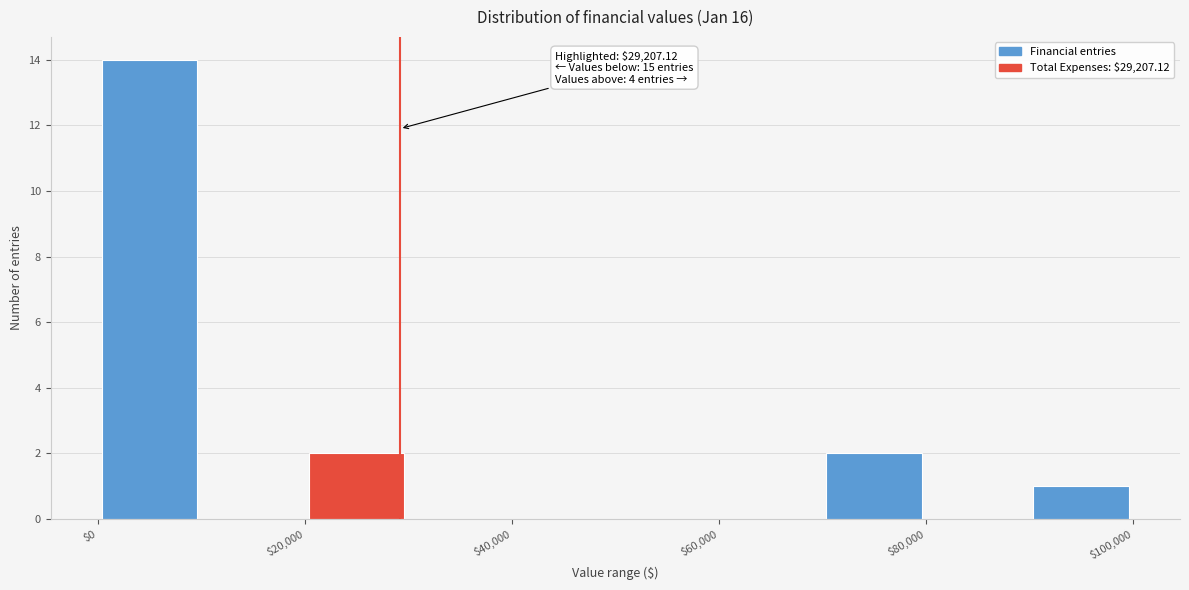

Over which range of the x-axis is the bar tallest?

0 to 10000